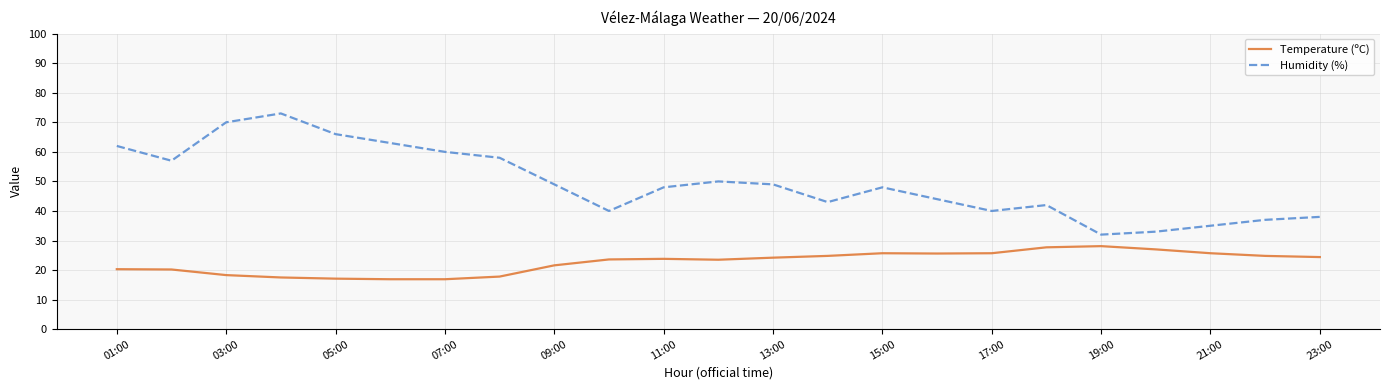

True or false: Humidity (%) has more than 2 points higher than both neighbors.

True